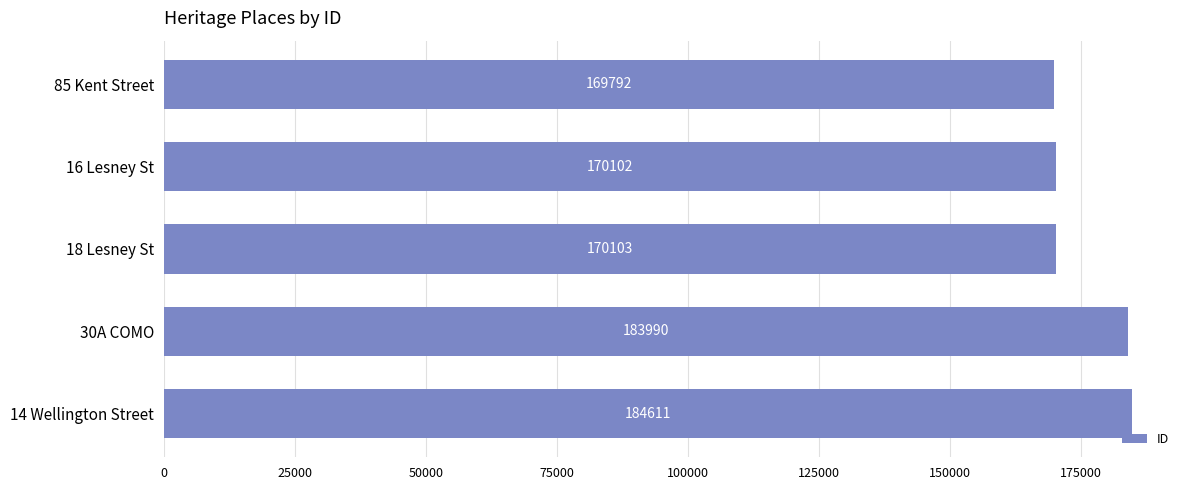

Reading top to bottom, list all the values displayed in this chart.

169792	170102	170103	183990	184611